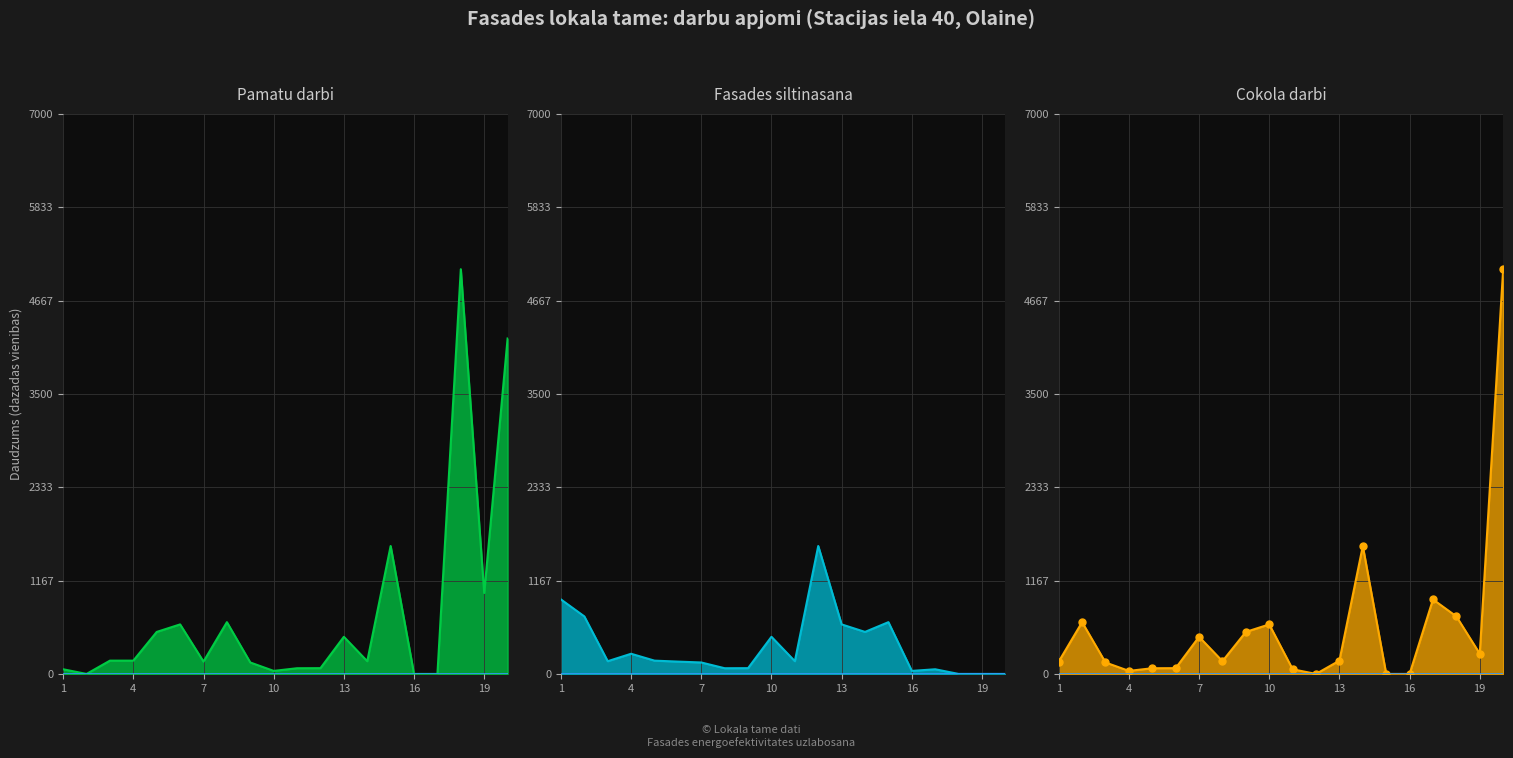

At how many categories does at least one series exceed 4393?

2